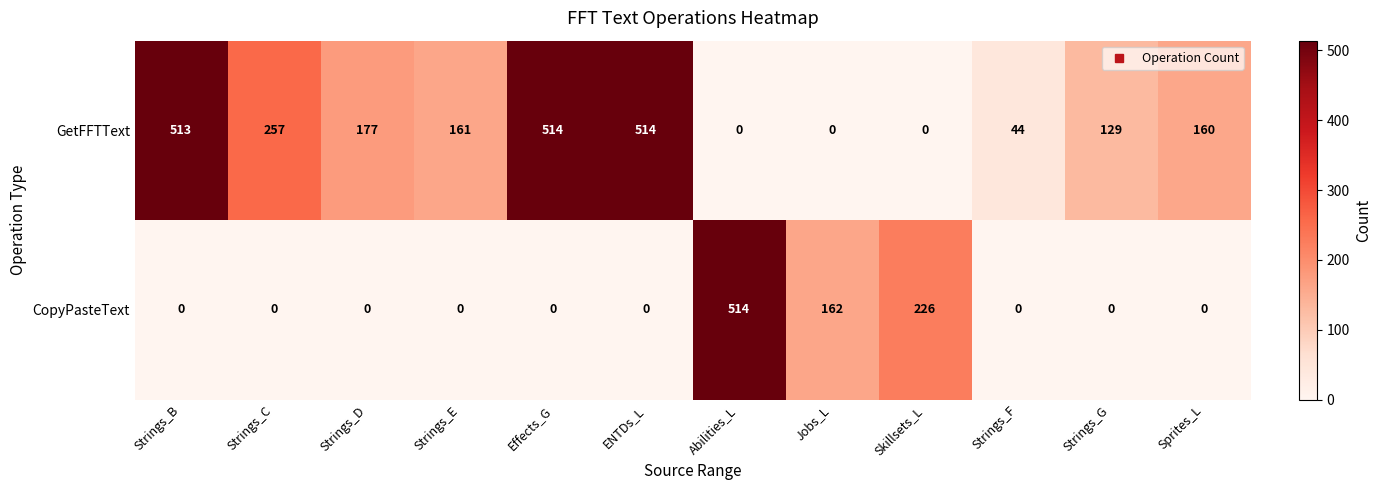

The GetFFTText series shows 345 at Strings_C. True or false?

False